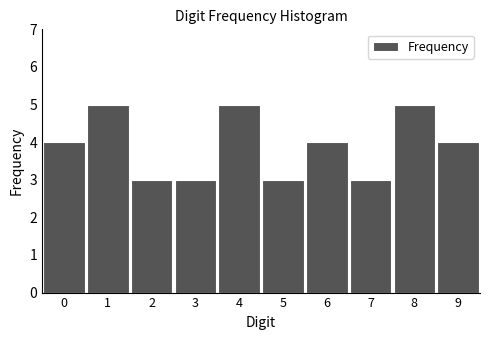

Reading right to left, extract all data points from this chart.

9=4	8=5	7=3	6=4	5=3	4=5	3=3	2=3	1=5	0=4